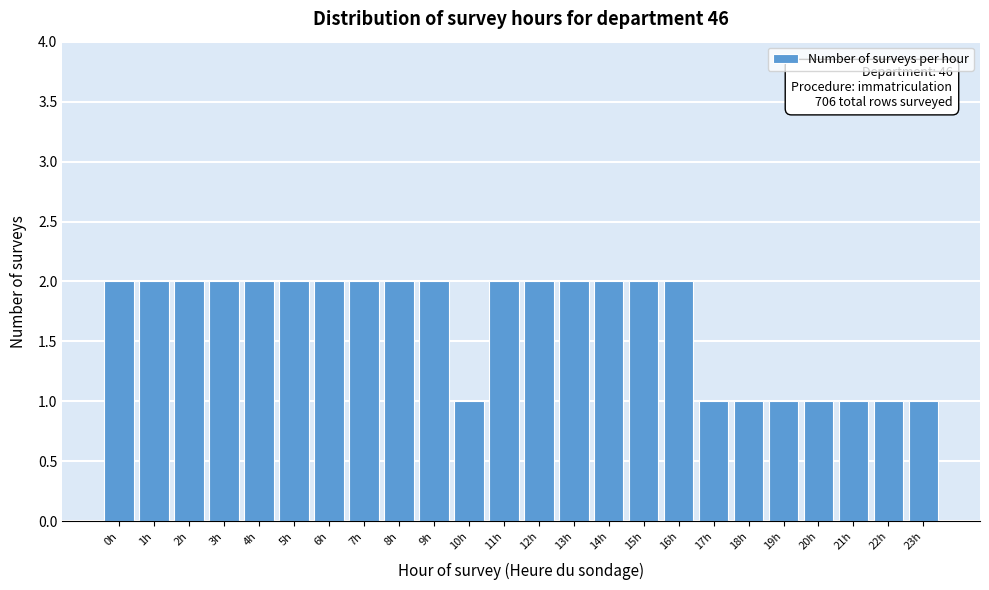

Reading left to right, extract all data points from this chart.

2	2	2	2	2	2	2	2	2	2	1	2	2	2	2	2	2	1	1	1	1	1	1	1